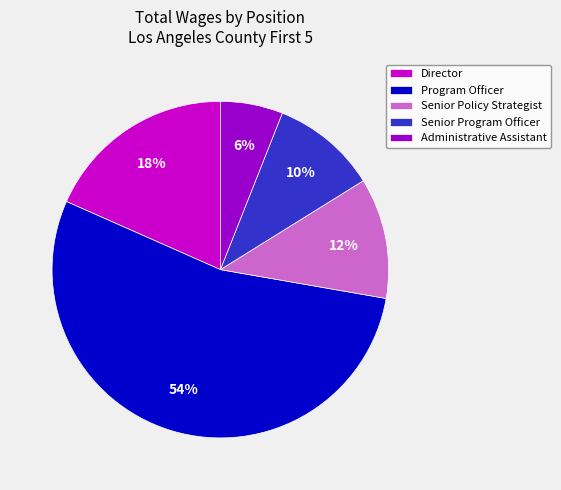

To the nearest percent, what percentage of the pie is Senior Policy Strategist?

12%